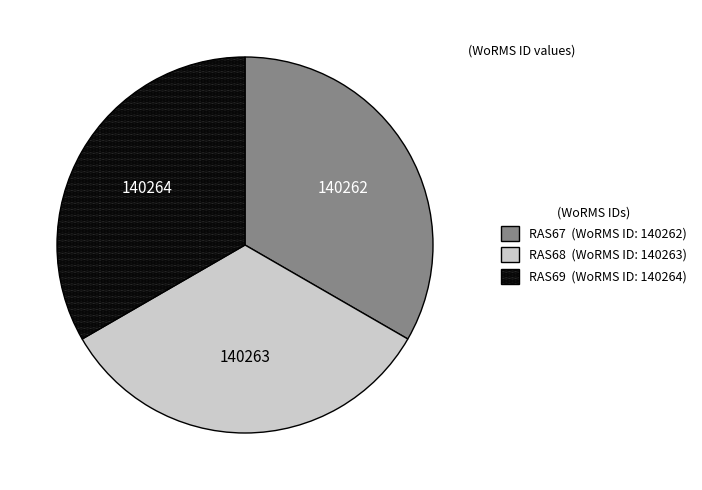

Approximately how many times larger is the value at RAS69 compared to RAS68?

1.0